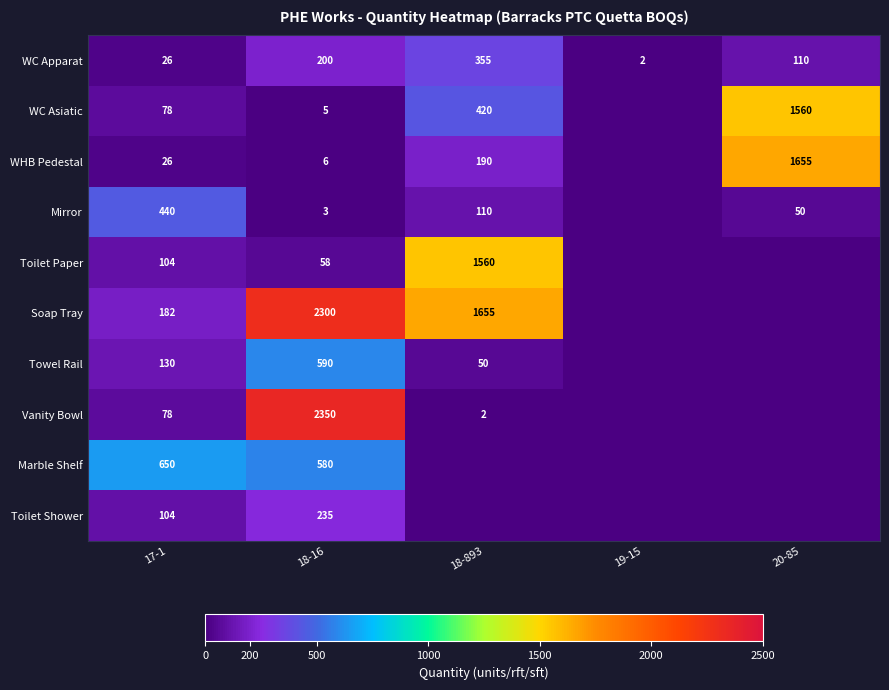

How many categories are shown in the chart?

5